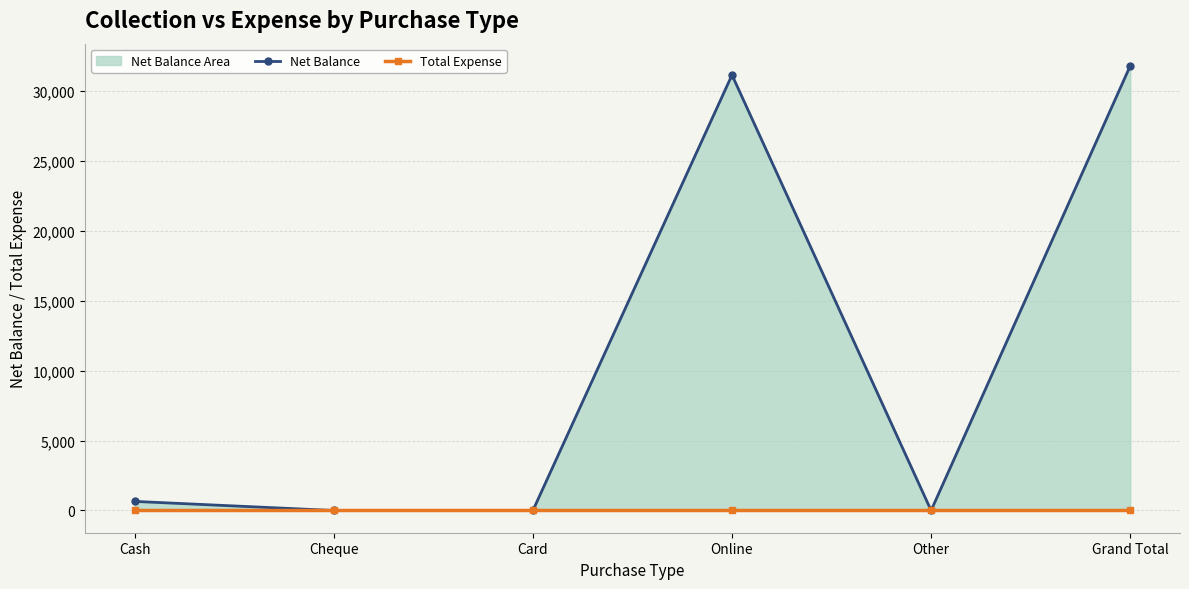

At Cash, list the series in order from smallest to largest.

Total Expense, Net Balance